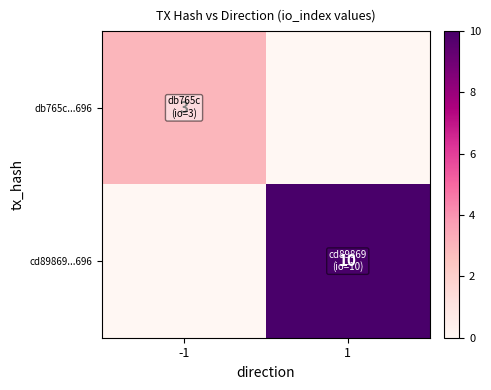

What is the maximum value shown in the chart?

10